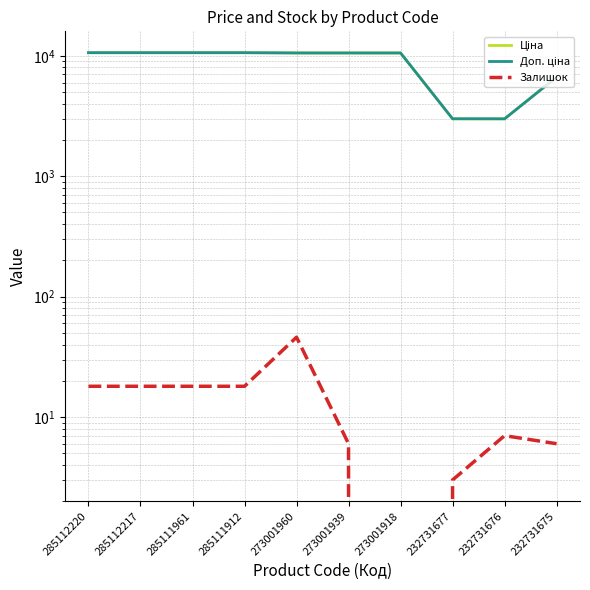

Does the chart have visible grid lines?

Yes